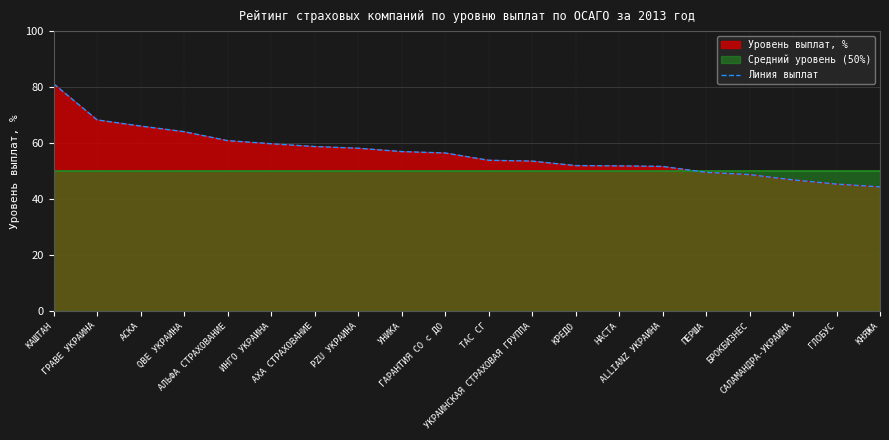

What is the approximate value at САЛАМАНДРА-УКРАИНА?

46.9